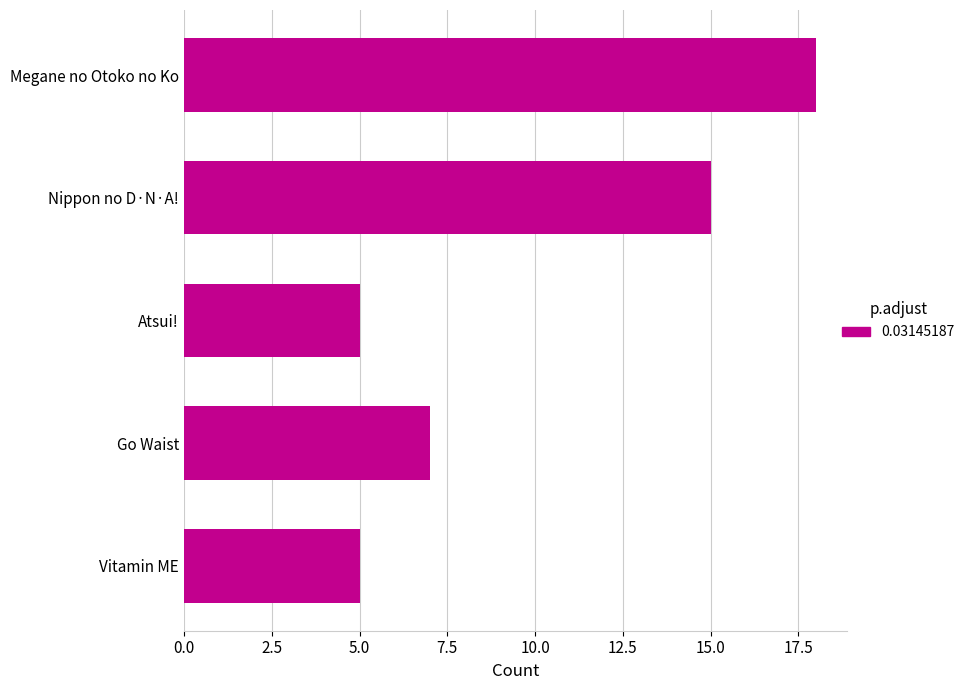

Is it true that the value at Go Waist is 7?

True